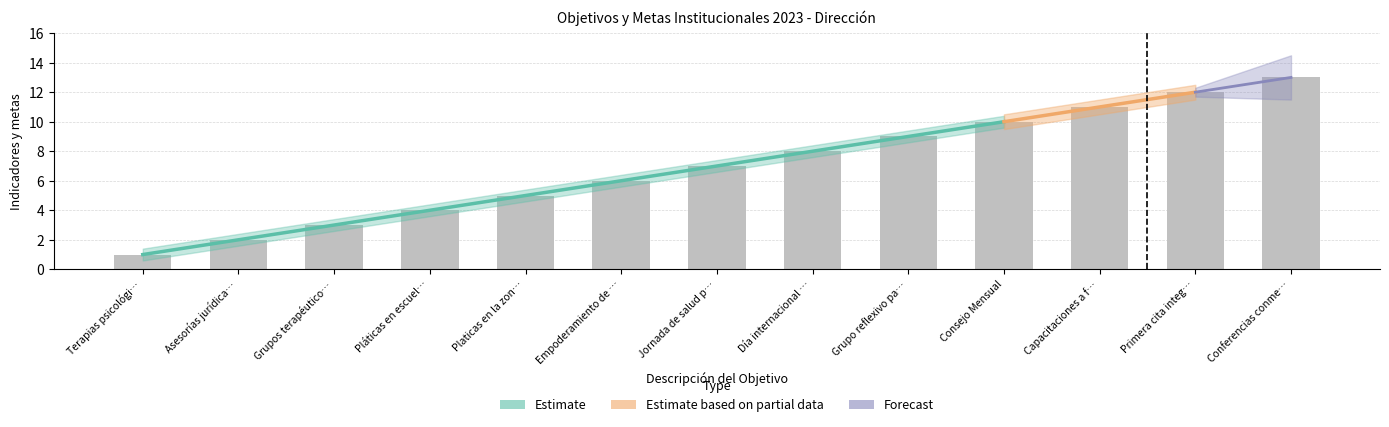

What is the difference between the second highest and second lowest values?

10